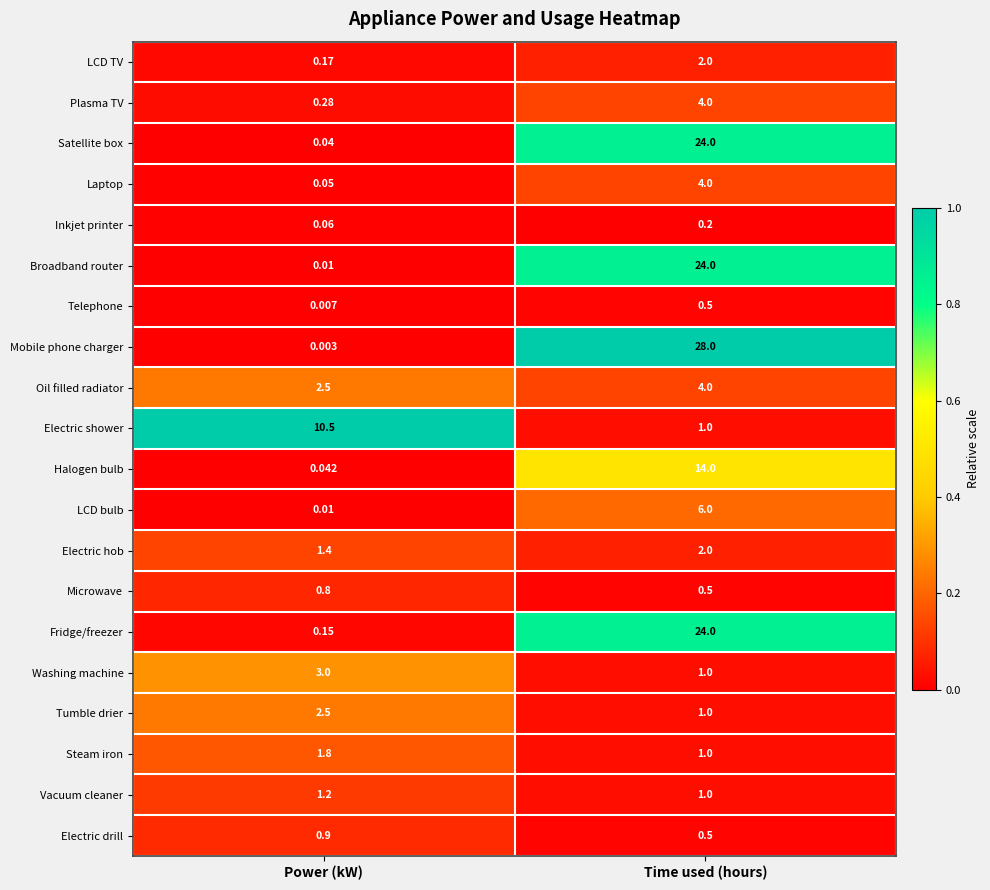

Where is LCD TV nearest to the value 1?

Power (kW)